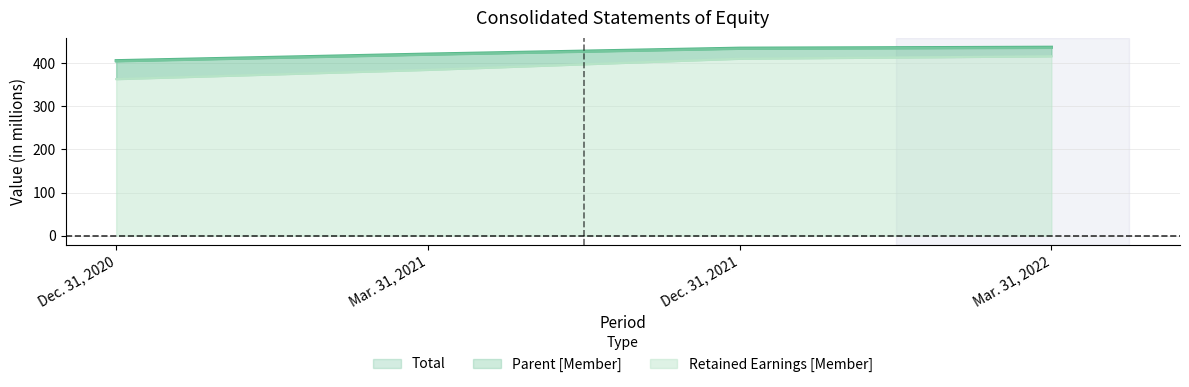

What is the total value across all series at Dec. 31, 2020?

1174.2